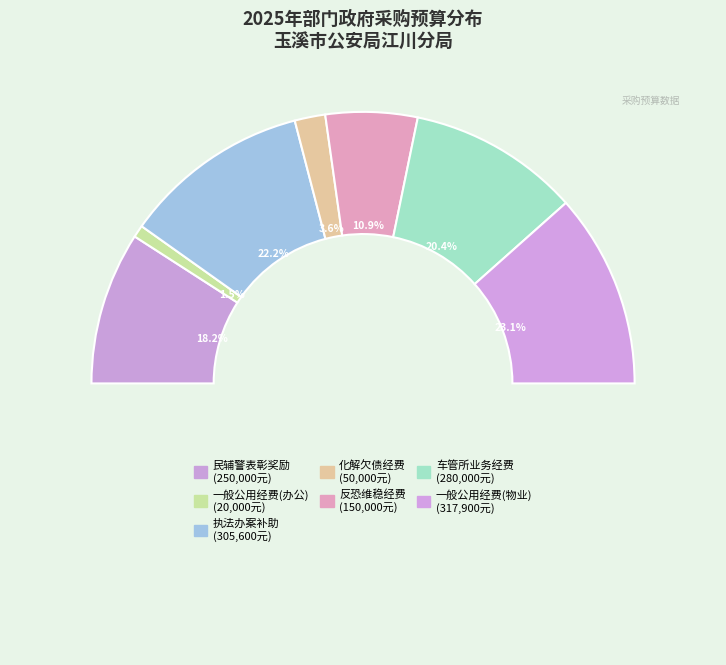

Approximately how many times larger is the value at 执法办案补助专项经费 compared to 一般公用经费(1)?

15.3